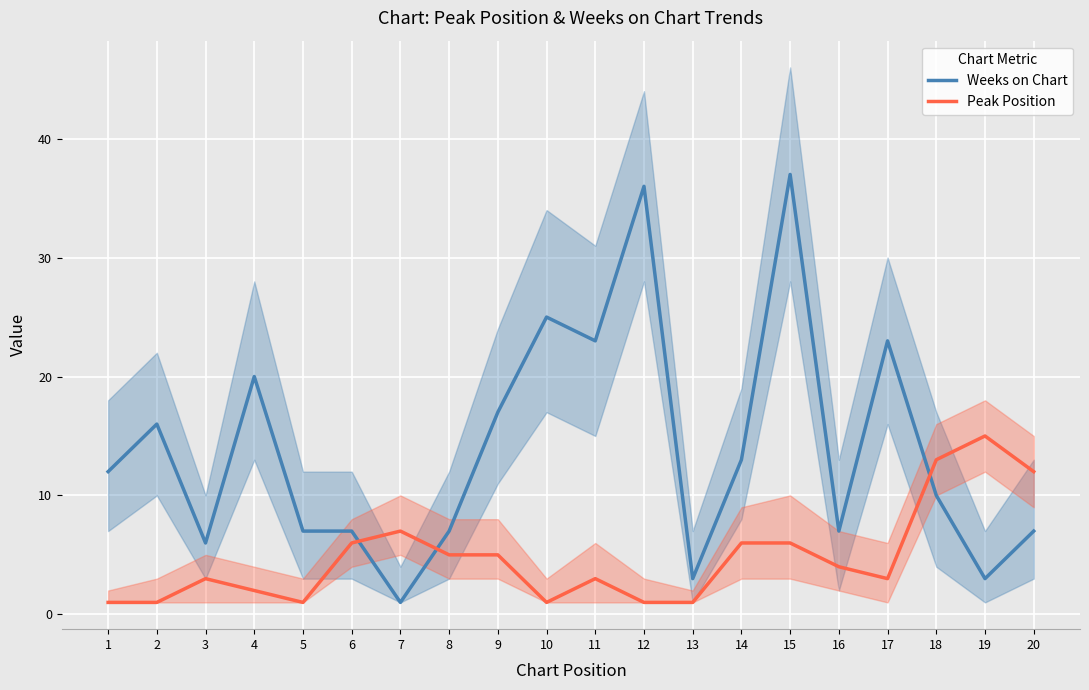

At which category does Peak Position reach its first local peak?

3